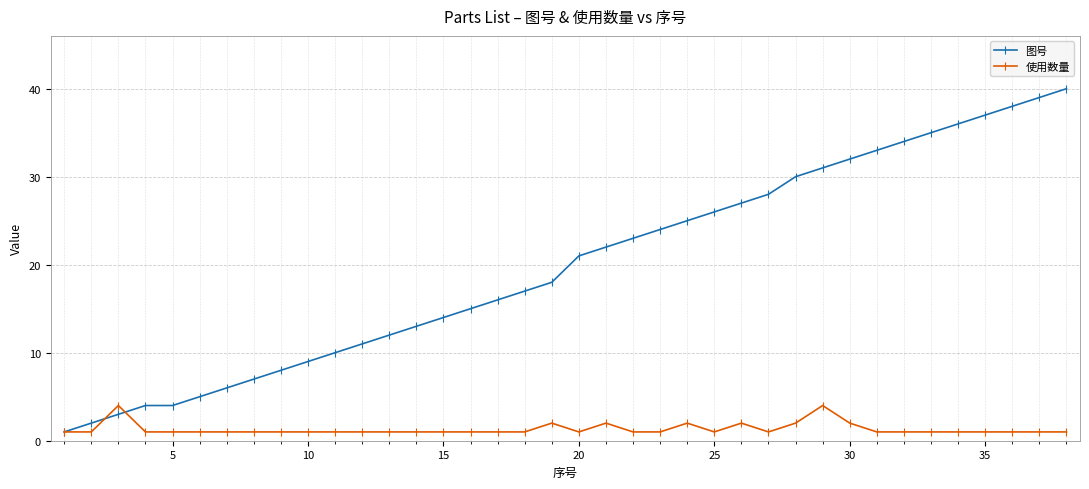

Which series has the largest range (max minus min)?

图号